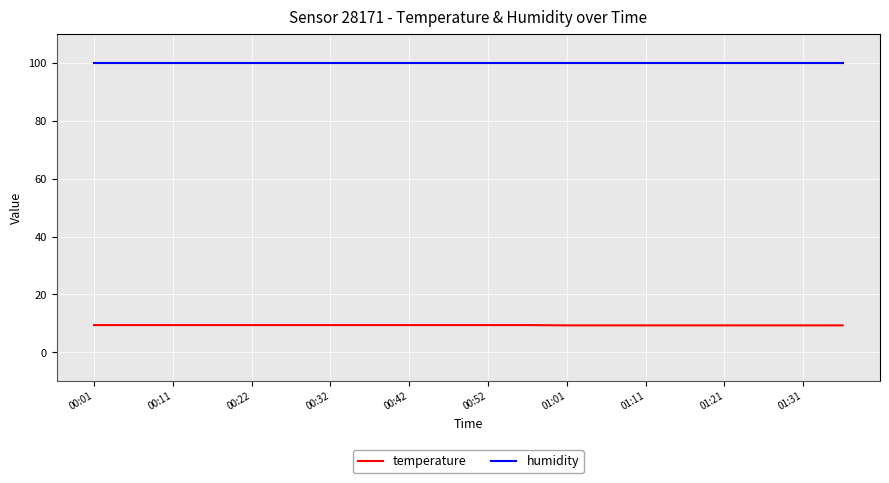

What is the smallest value displayed?

9.3